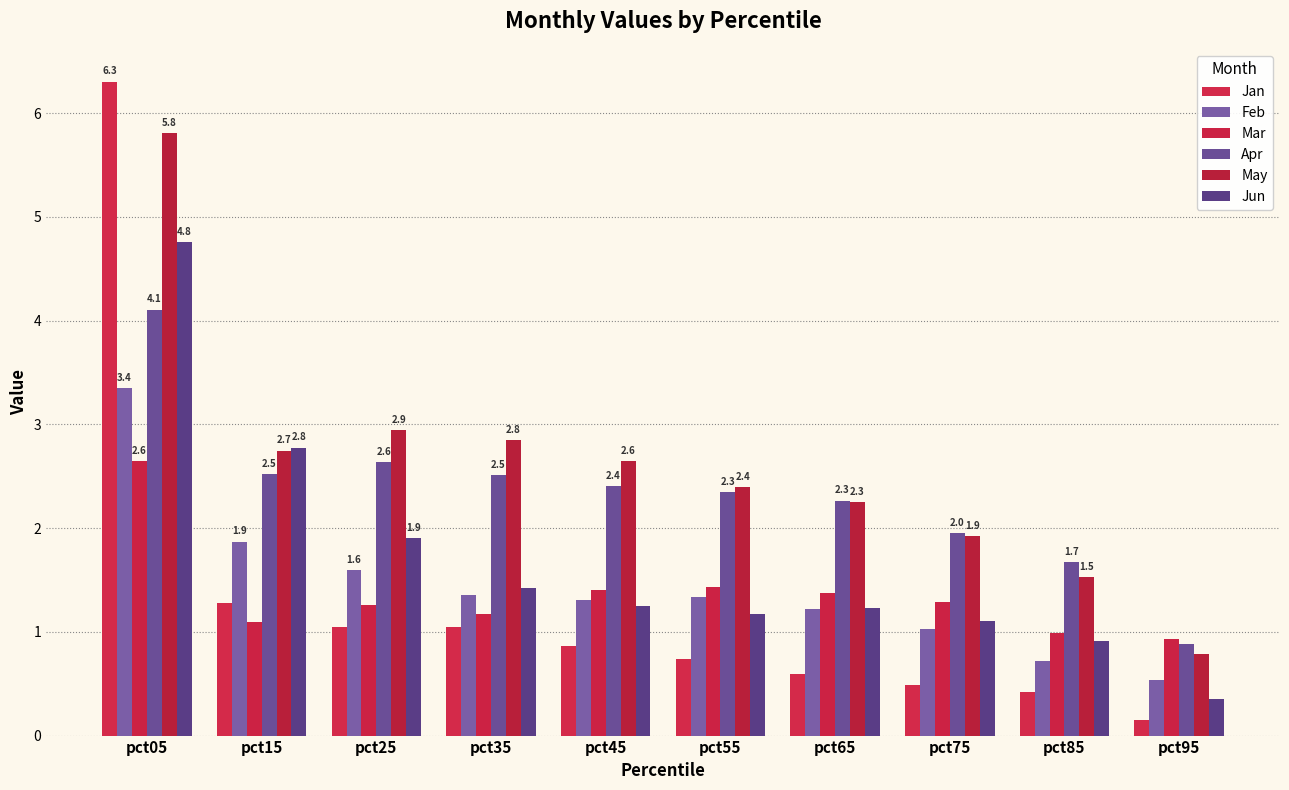

What are all the series names shown in the legend?

Jan, Feb, Mar, Apr, May, Jun